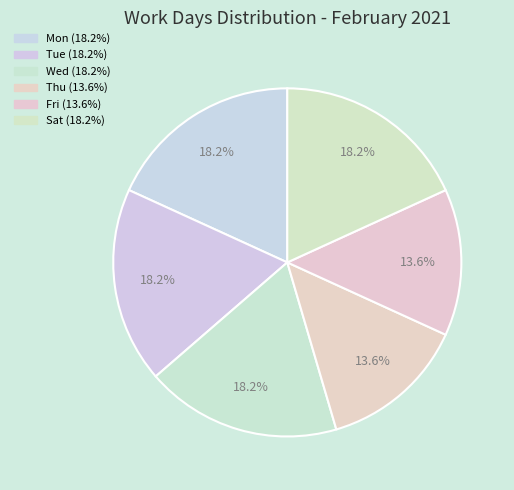

To the nearest percent, what percentage of the pie is Thu?

14%